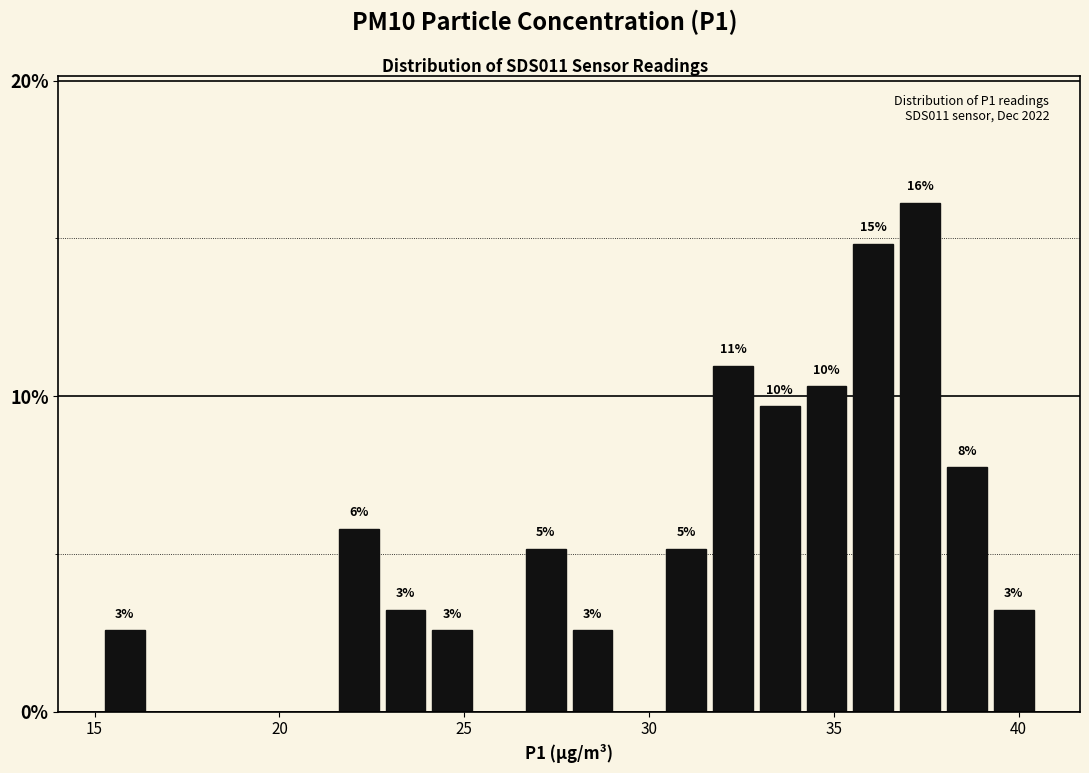

Read against the x-axis, roughly where is the centre of the tallest bar?

37.5